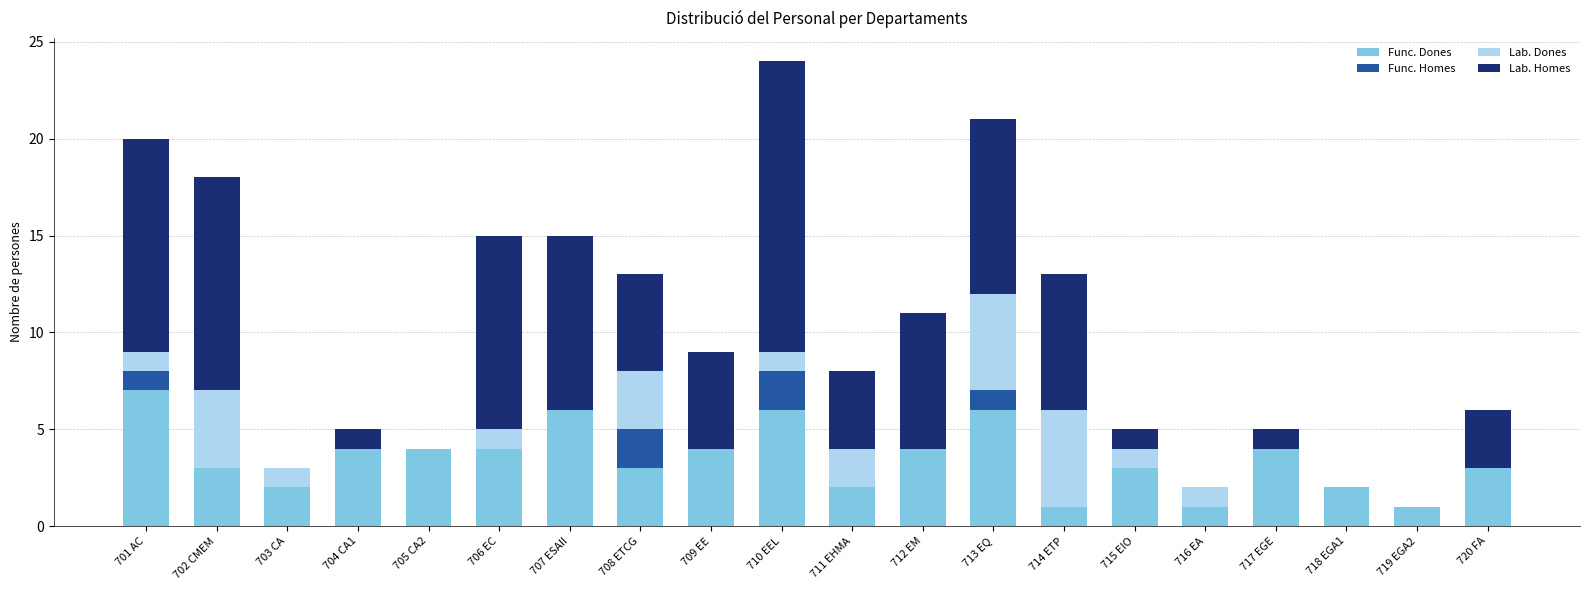

What is the total value across all series at 713 EQ?

21